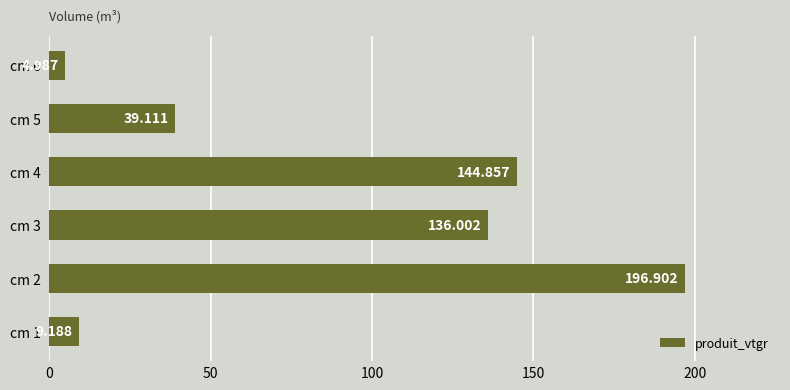

Rank the categories by value from highest to lowest.

cm 2, cm 4, cm 3, cm 5, cm 1, cm 6